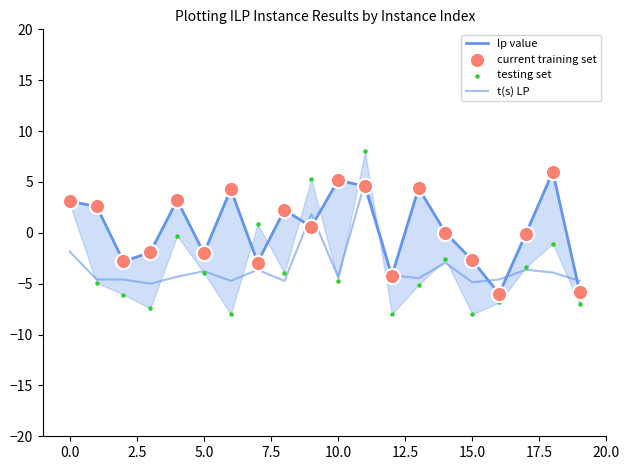

What are all the series names shown in the legend?

lp value, t(s) LP, current training set, testing set